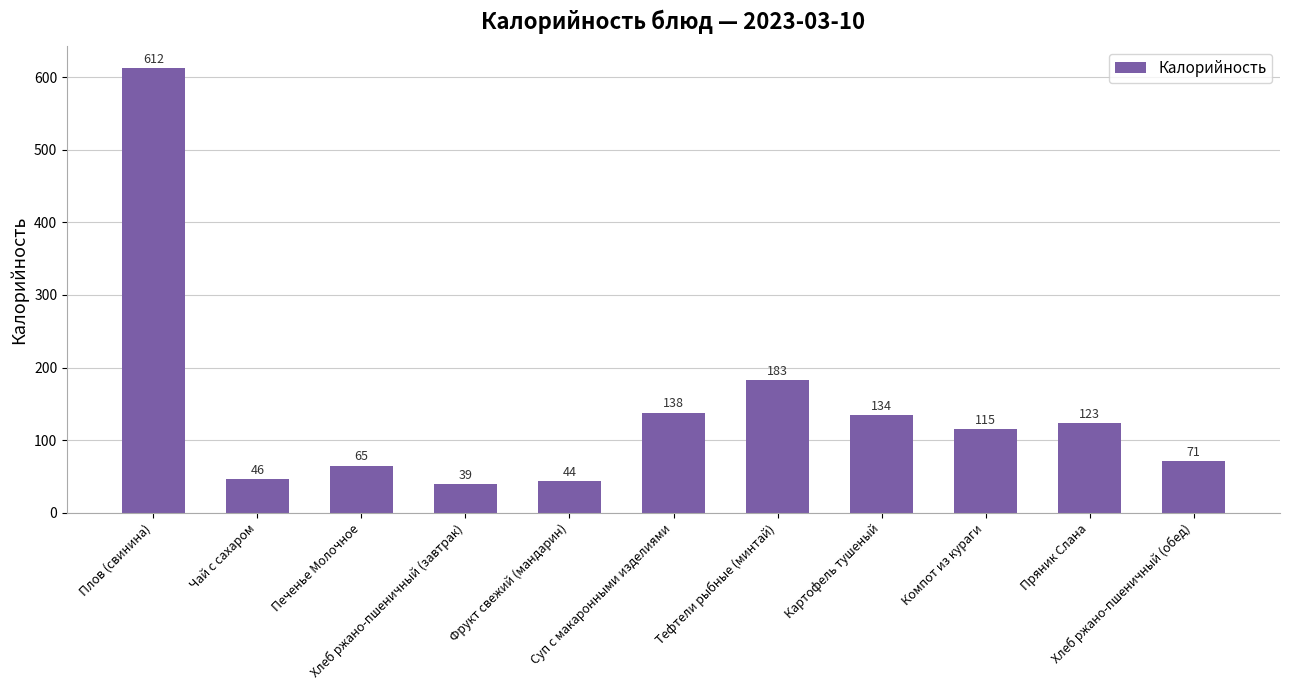

What is the difference between the maximum and minimum values?

573